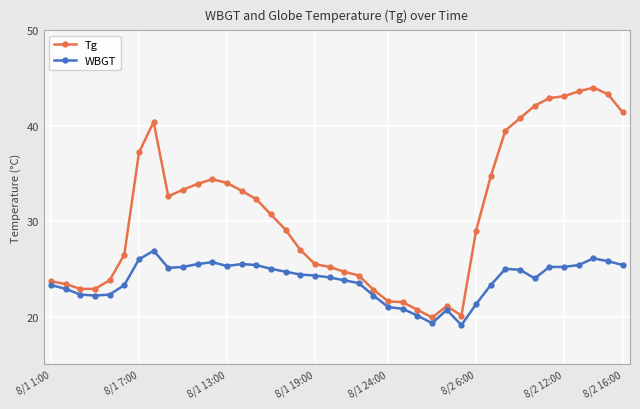

True or false: WBGT has more than 1 points higher than both neighbors.

True